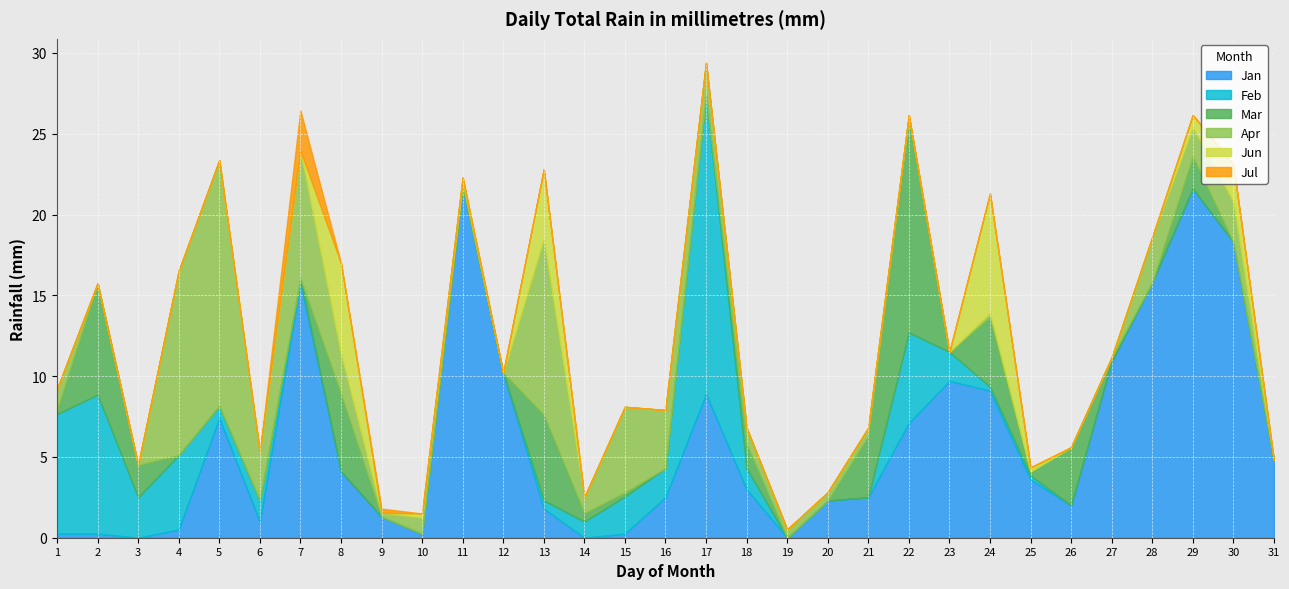

True or false: Jul and Jun cross at least once.

True